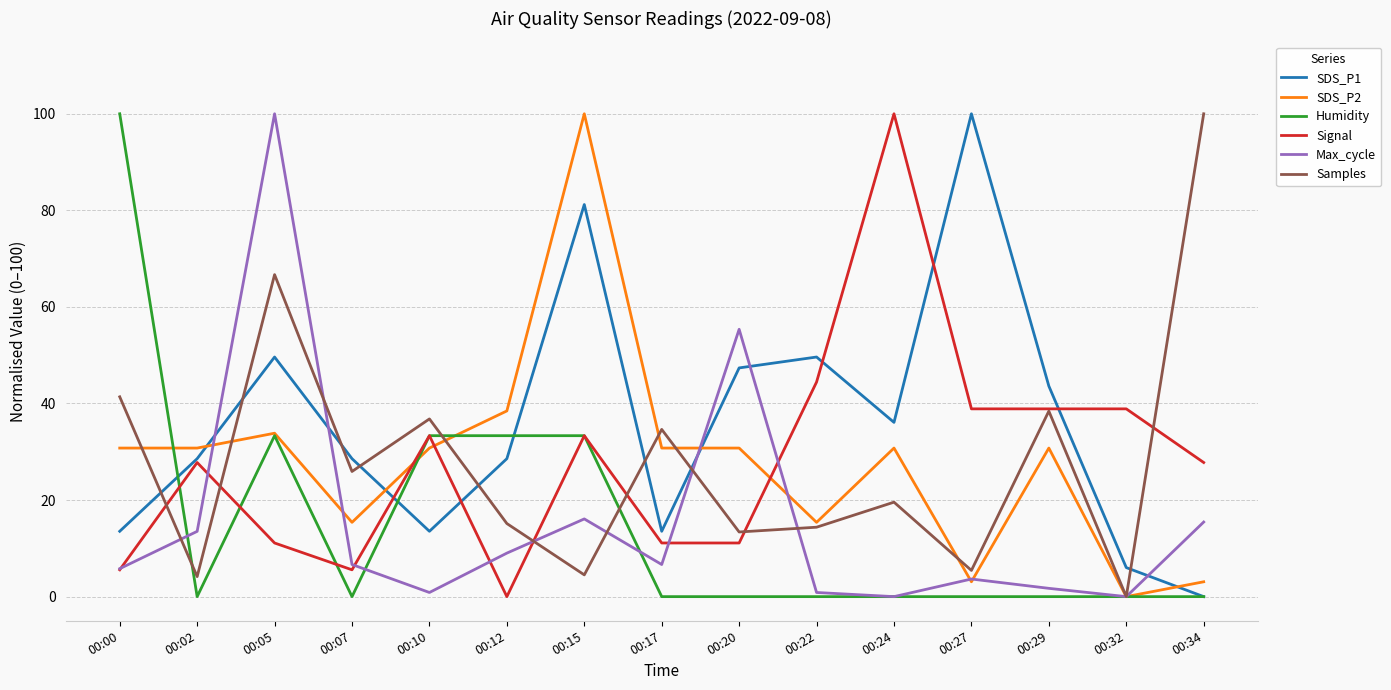

At which category does Humidity reach its first local valley?

00:02